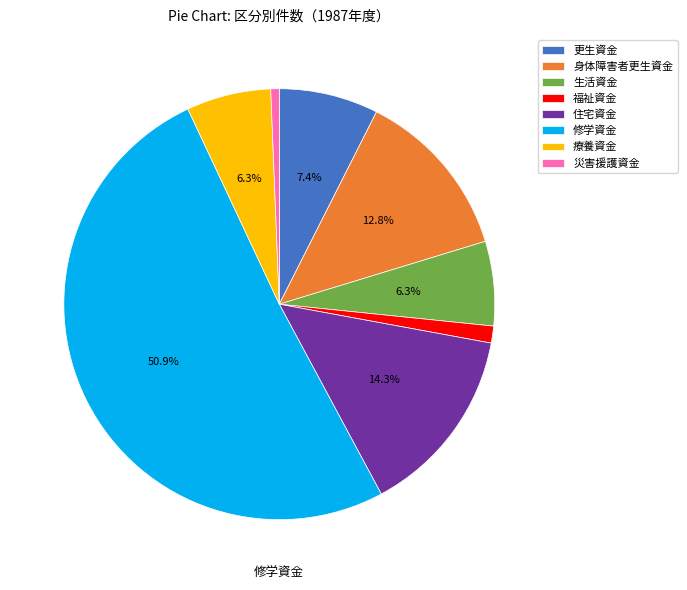

Is it true that 災害援護資金 is 1% of the pie?

True